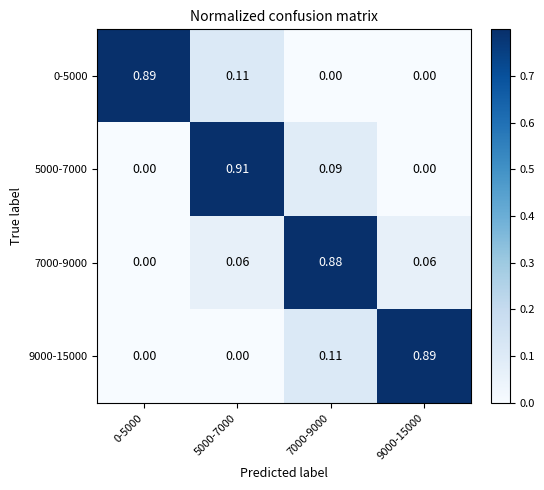

Which series has the widest spread of values?

5000-7000